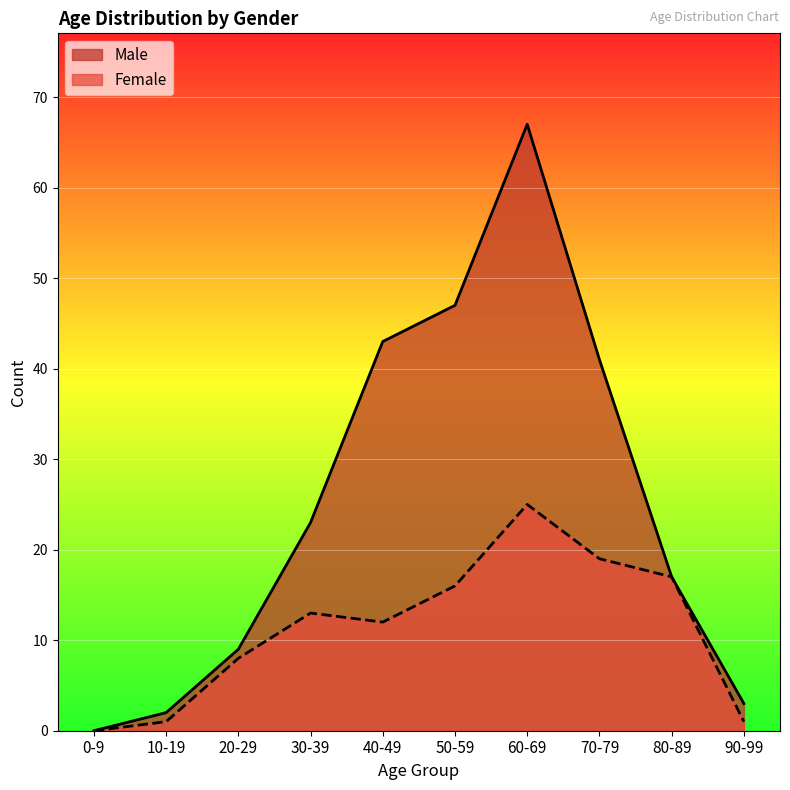

What is the difference between the maximum and minimum values in the Male series?

67